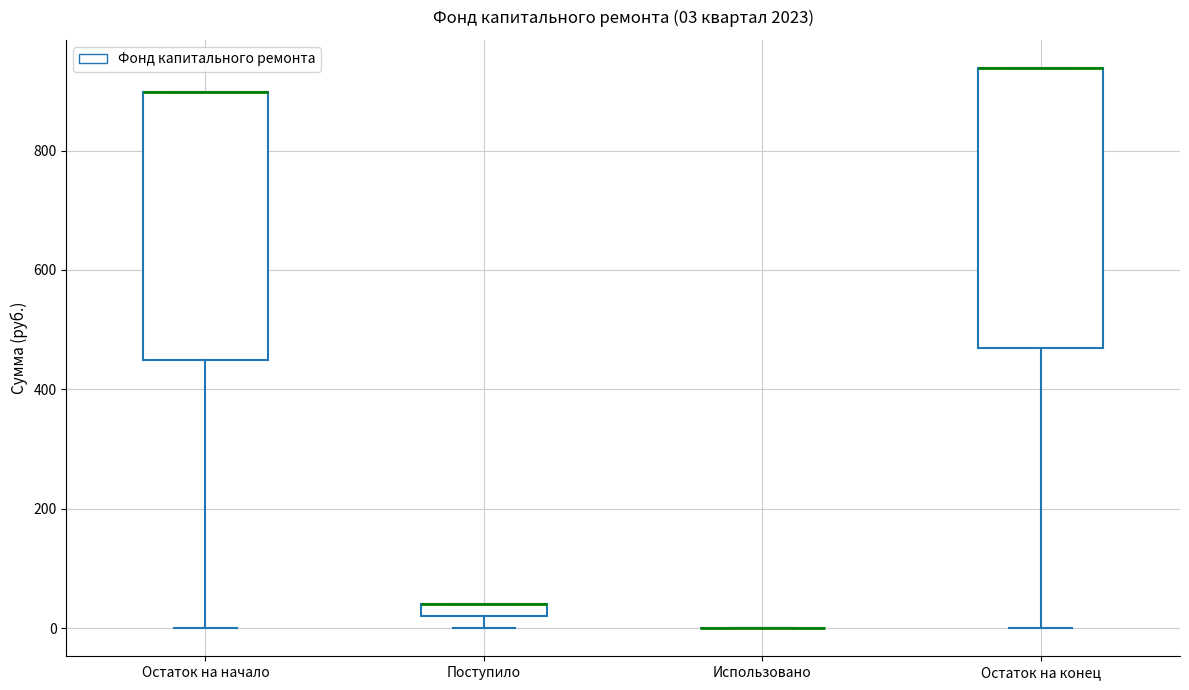

Comparing the boxes themselves (not the whiskers), which one is the tallest?

Остаток на конец